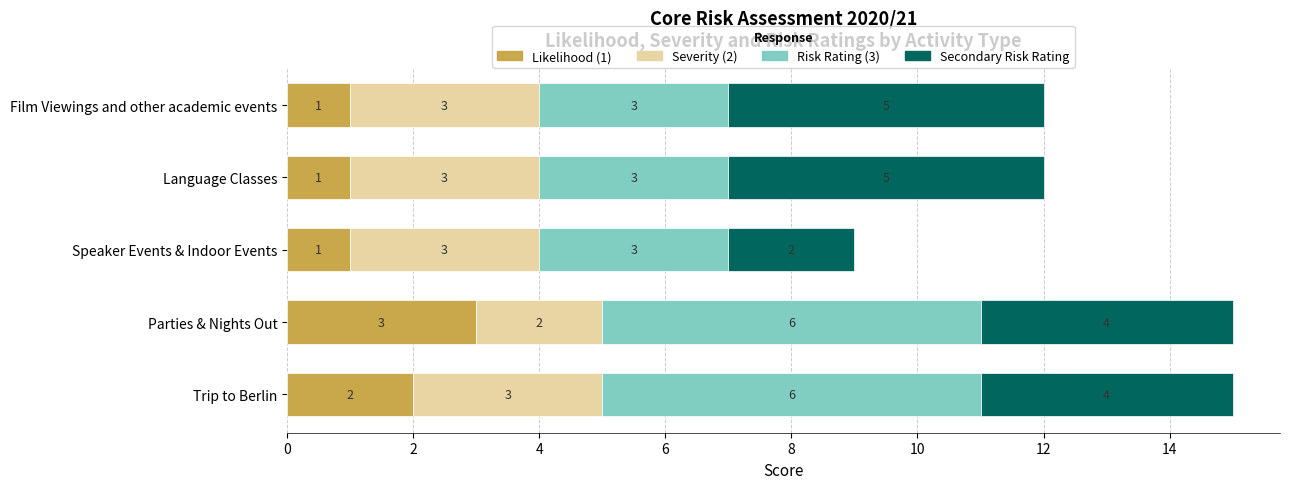

True or false: Likelihood (1) has a value of 1 at Language Classes.

True